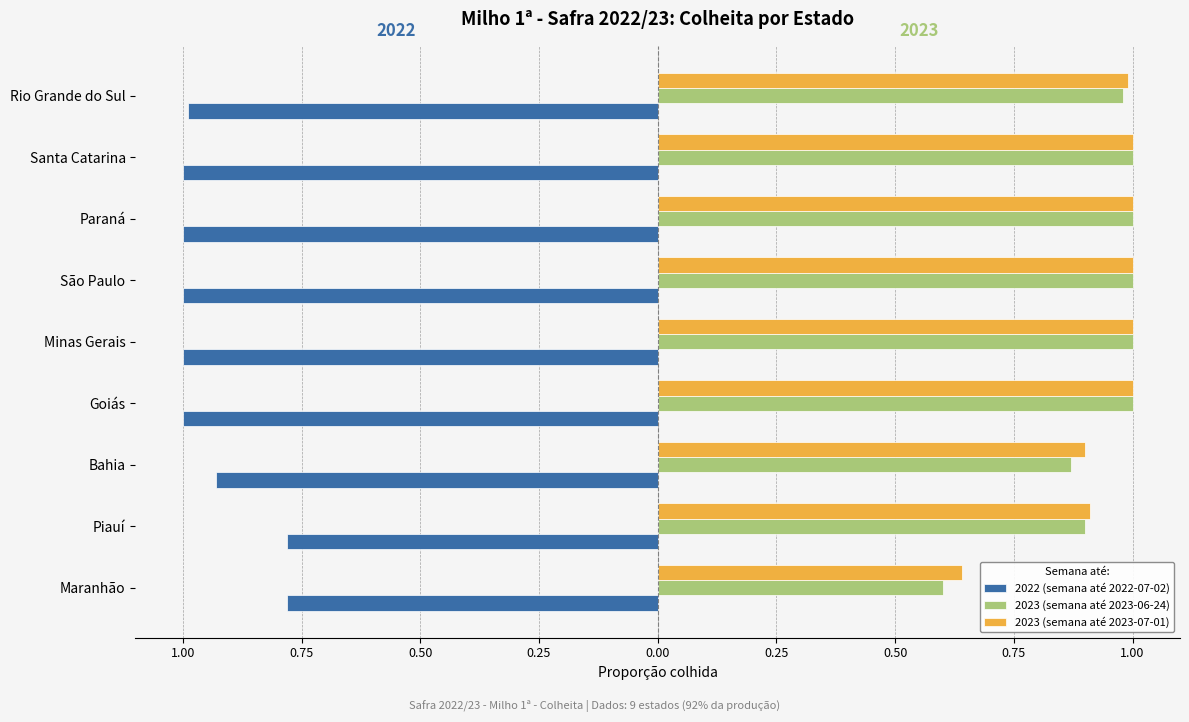

What are all the series names shown in the legend?

2022 (semana até 2022-07-02), 2023 (semana até 2023-06-24), 2023 (semana até 2023-07-01)